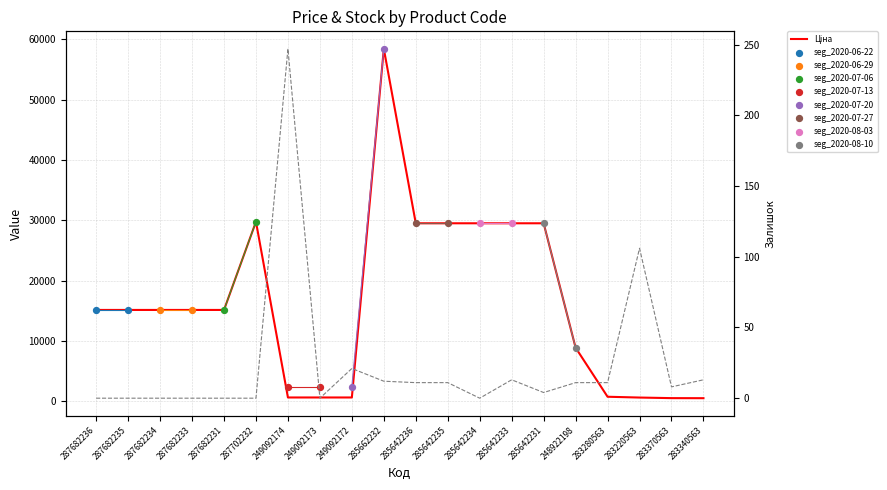

At how many categories does at least one series exceed 26973?

7